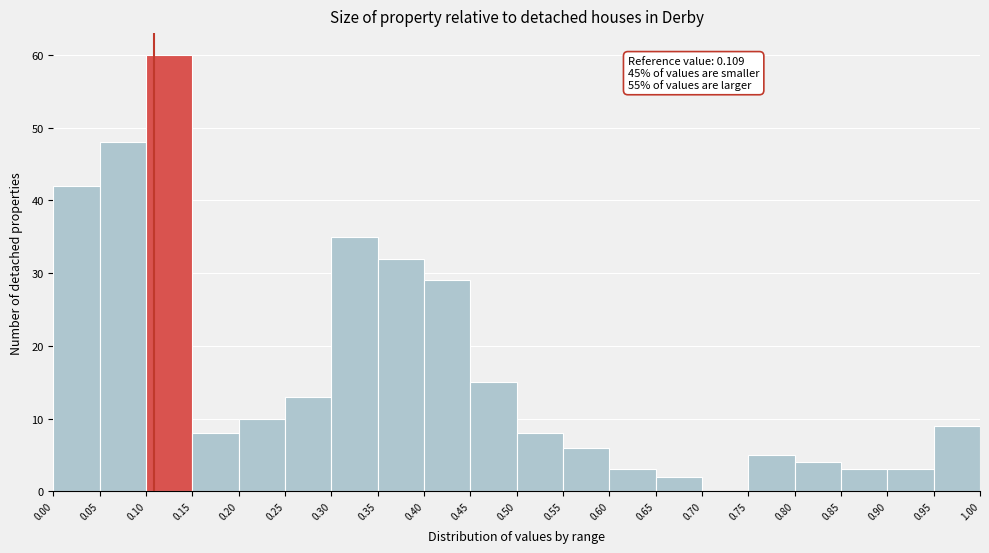

Over which range of the x-axis is the bar tallest?

0.10 to 0.15